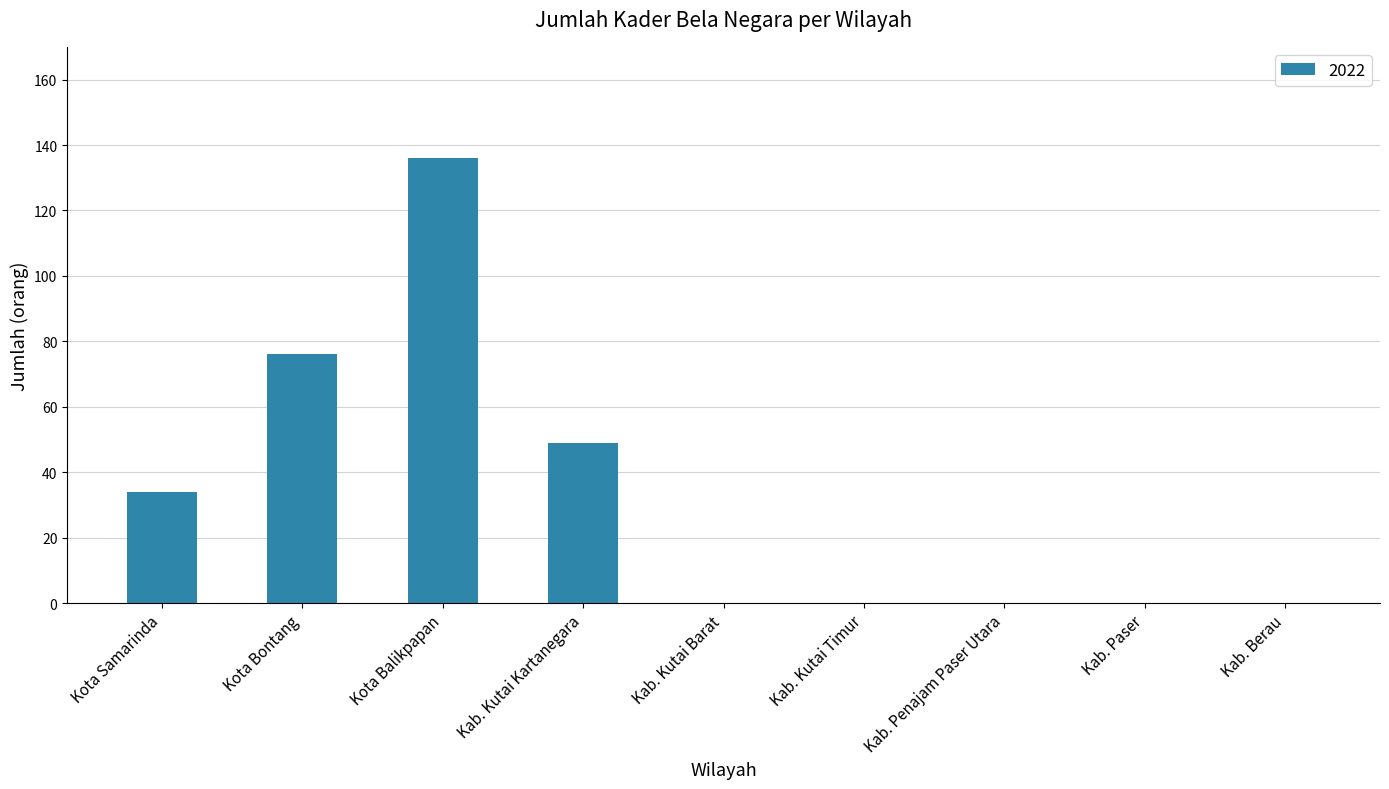

The chart shows a value of 76 at Kota Bontang. True or false?

True